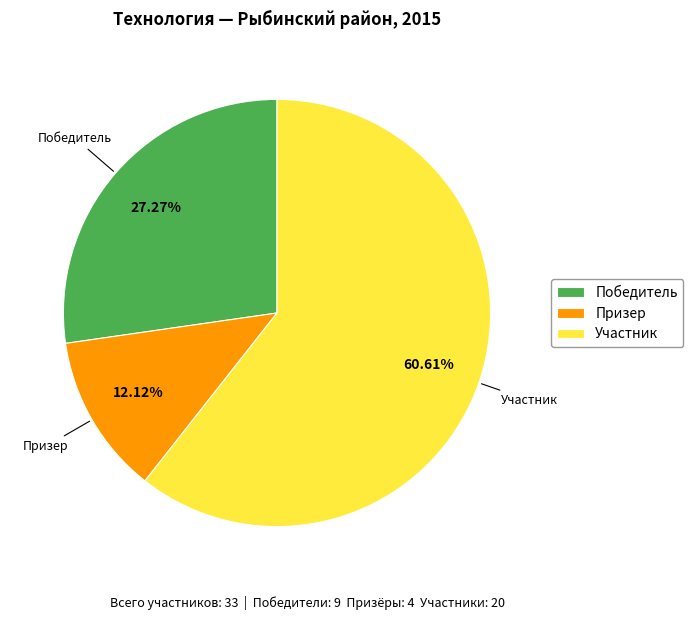

The Участник slice represents 61% of the pie. True or false?

True